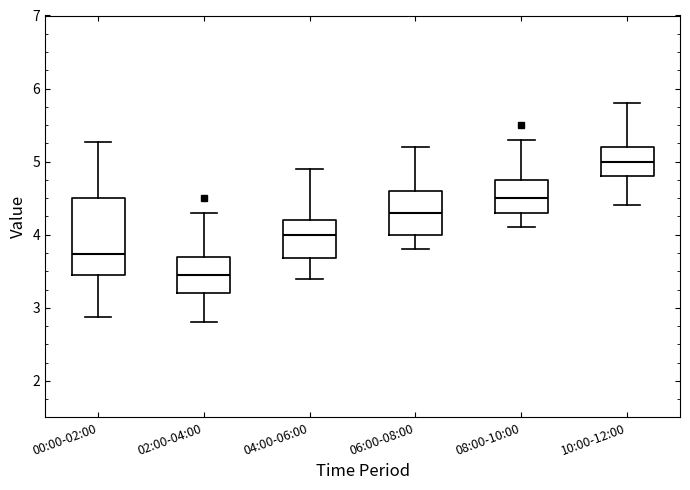

Which box has the lowest median line?

02:00-04:00